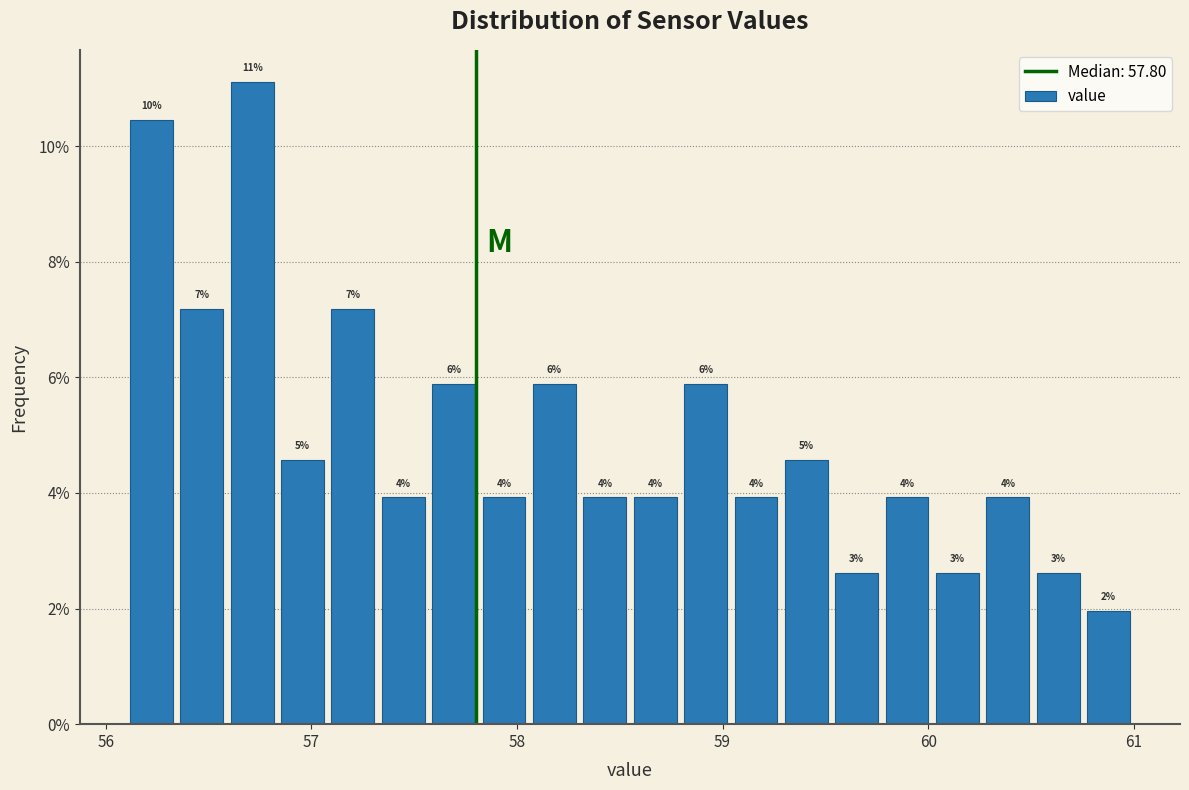

Read against the x-axis, roughly where is the centre of the tallest bar?

56.7